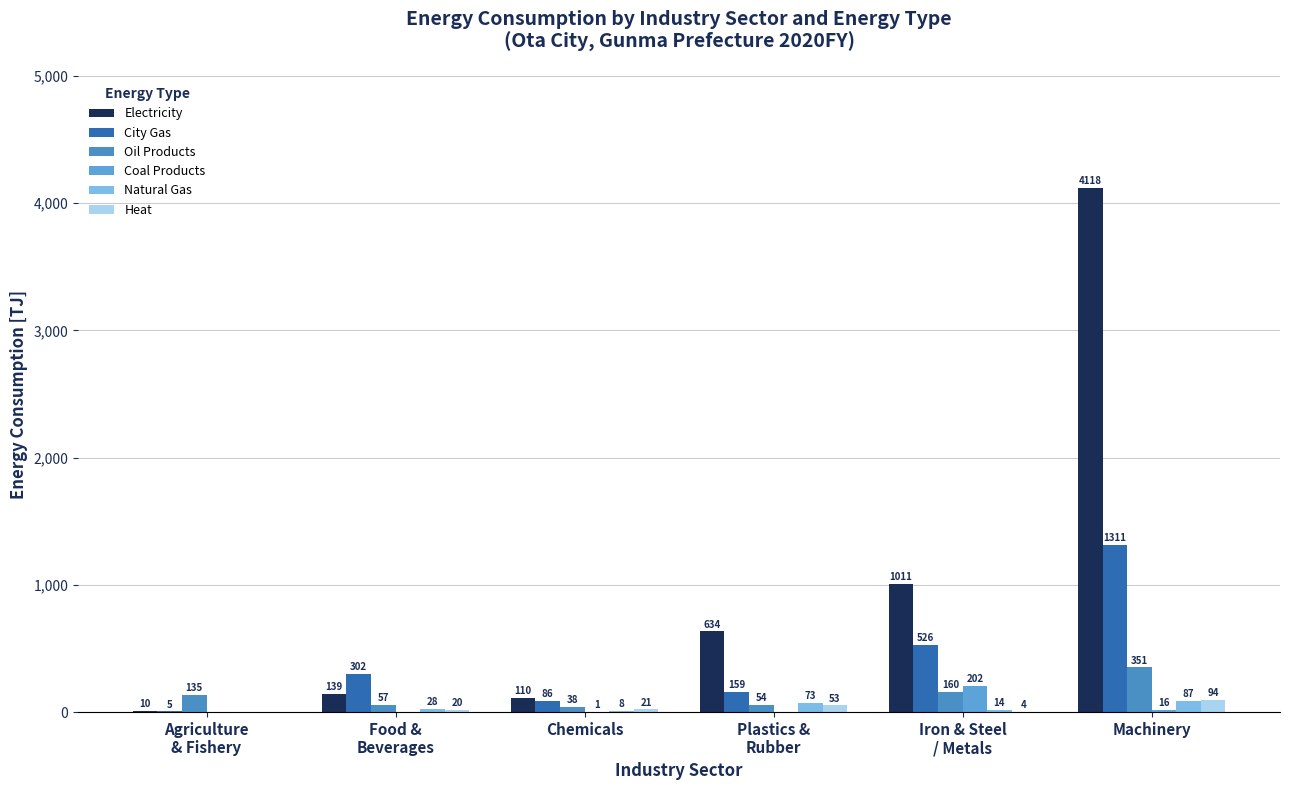

How many groups of bars are there?

6